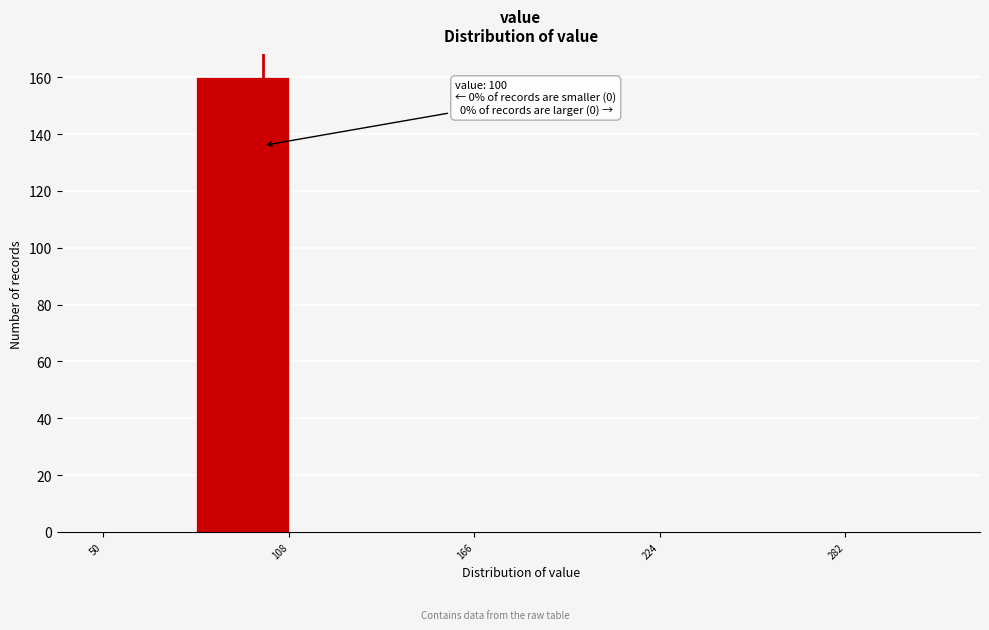

Around what value on the x-axis is the tallest bar? Give the approximate position of its centre, as read against the axis.

90